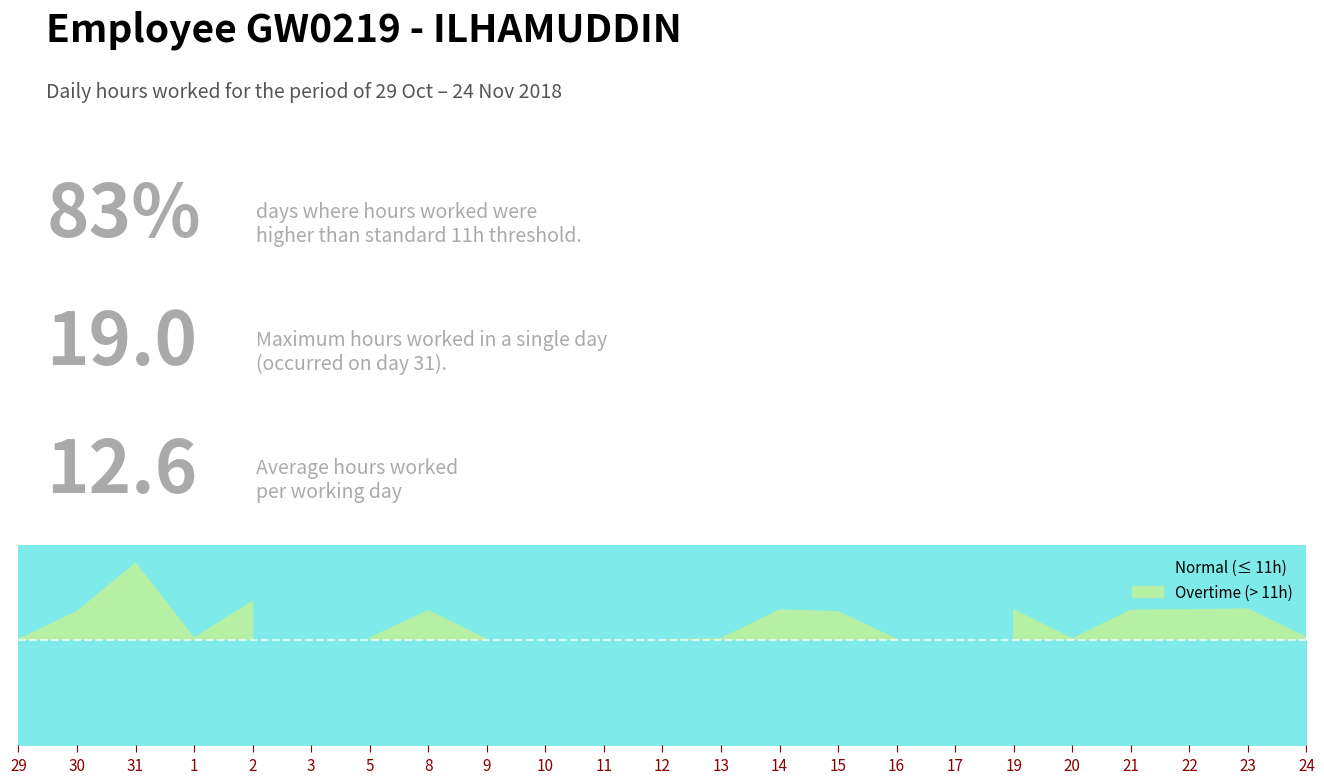

List the labels in order of value, largest first.

31, 2, 23, 22, 14, 19, 21, 8, 30, 15, 24, 1, 5, 13, 20, 16, 29, 9, 12, 3, 10, 11, 17